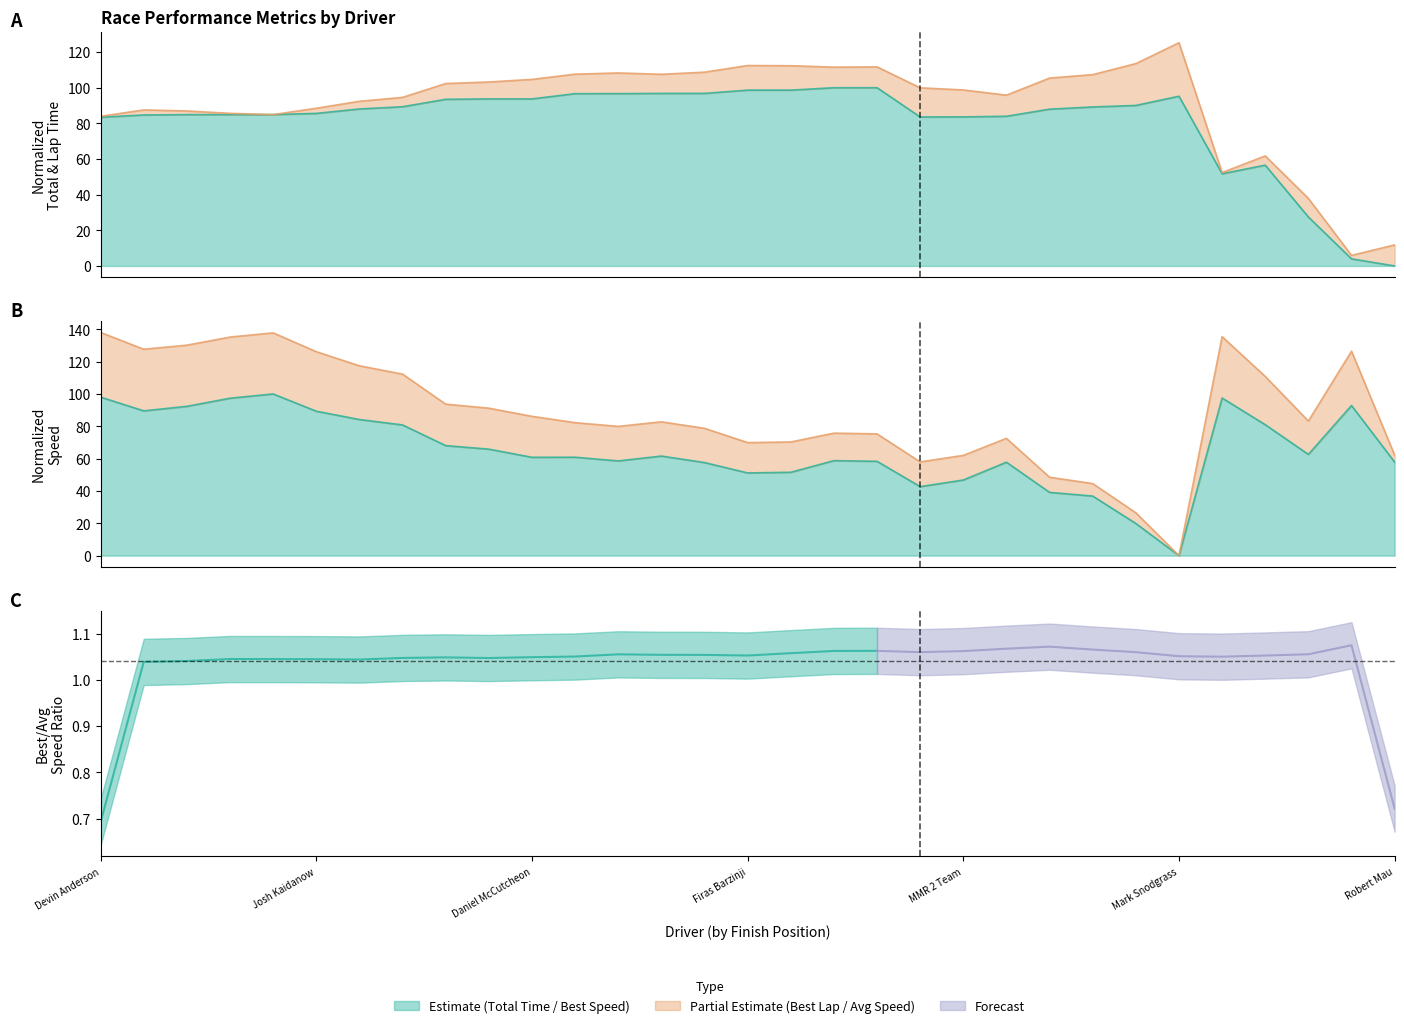

What is the difference between the second highest and minimum values in the Best Speed series?

137.8